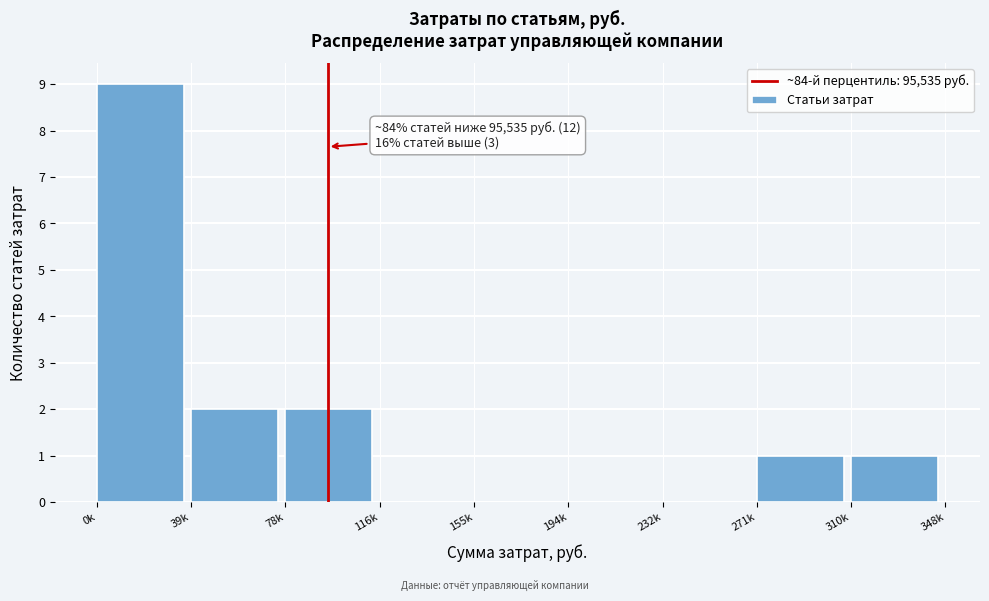

Reading left to right, transcribe all the data shown in this chart.

0k=9	39k=2	78k=2	116k=0	155k=0	194k=0	232k=0	271k=1	310k=1